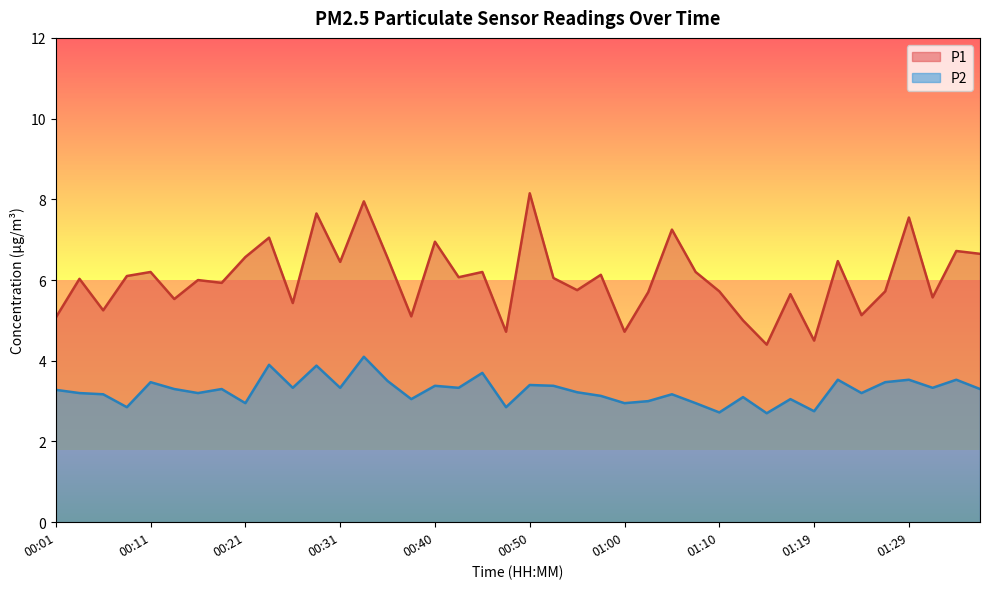

How many data points does each series have?

40